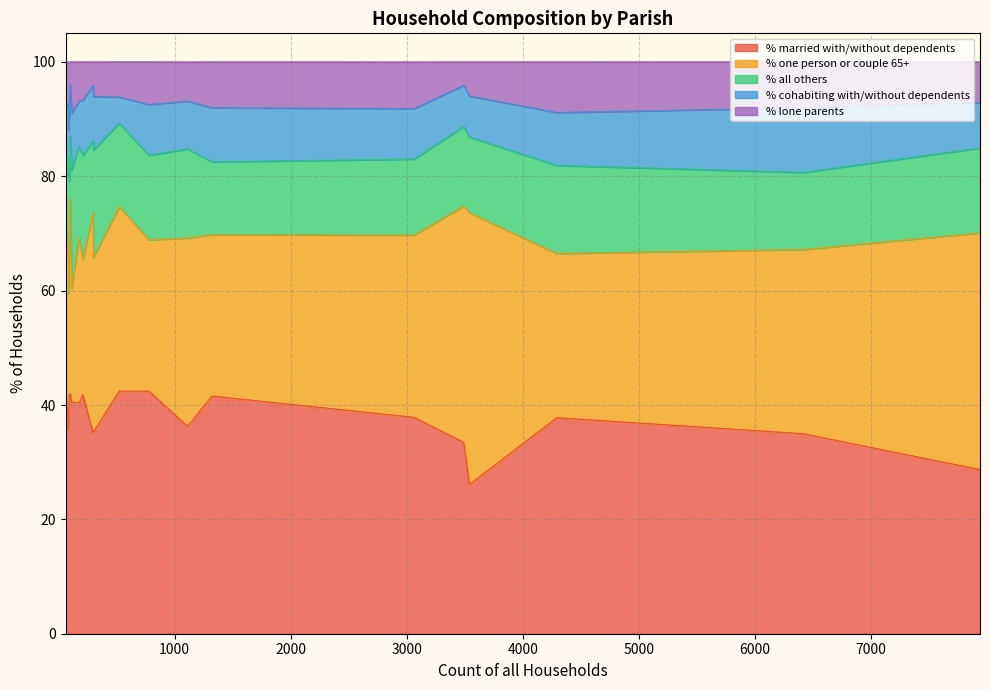

Does the chart display data point markers on the line(s)?

No